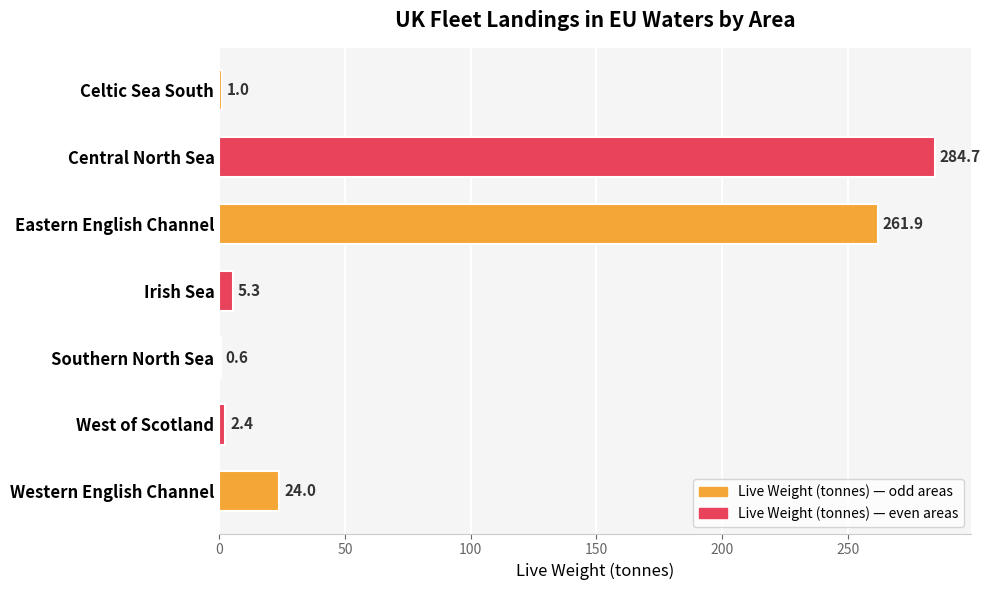

Read the value at Celtic Sea South.

1.0